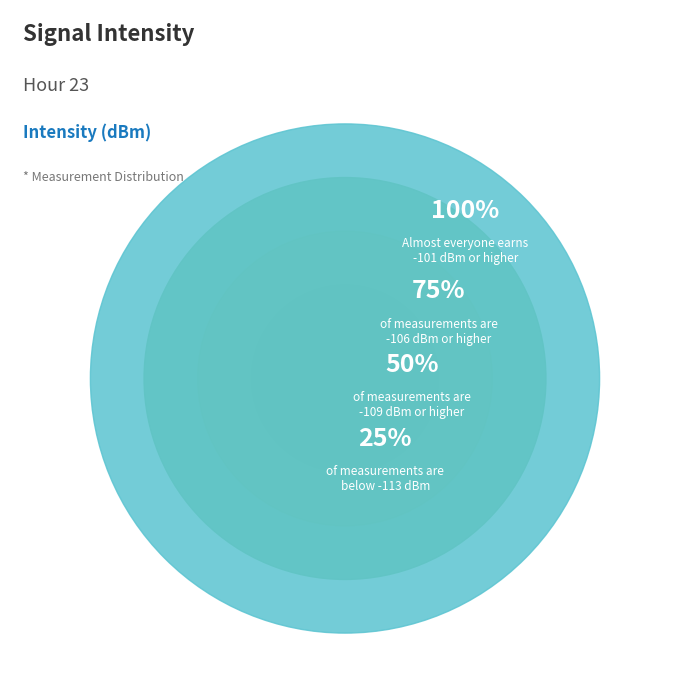

Is there any slice that represents more than half of the pie?

No